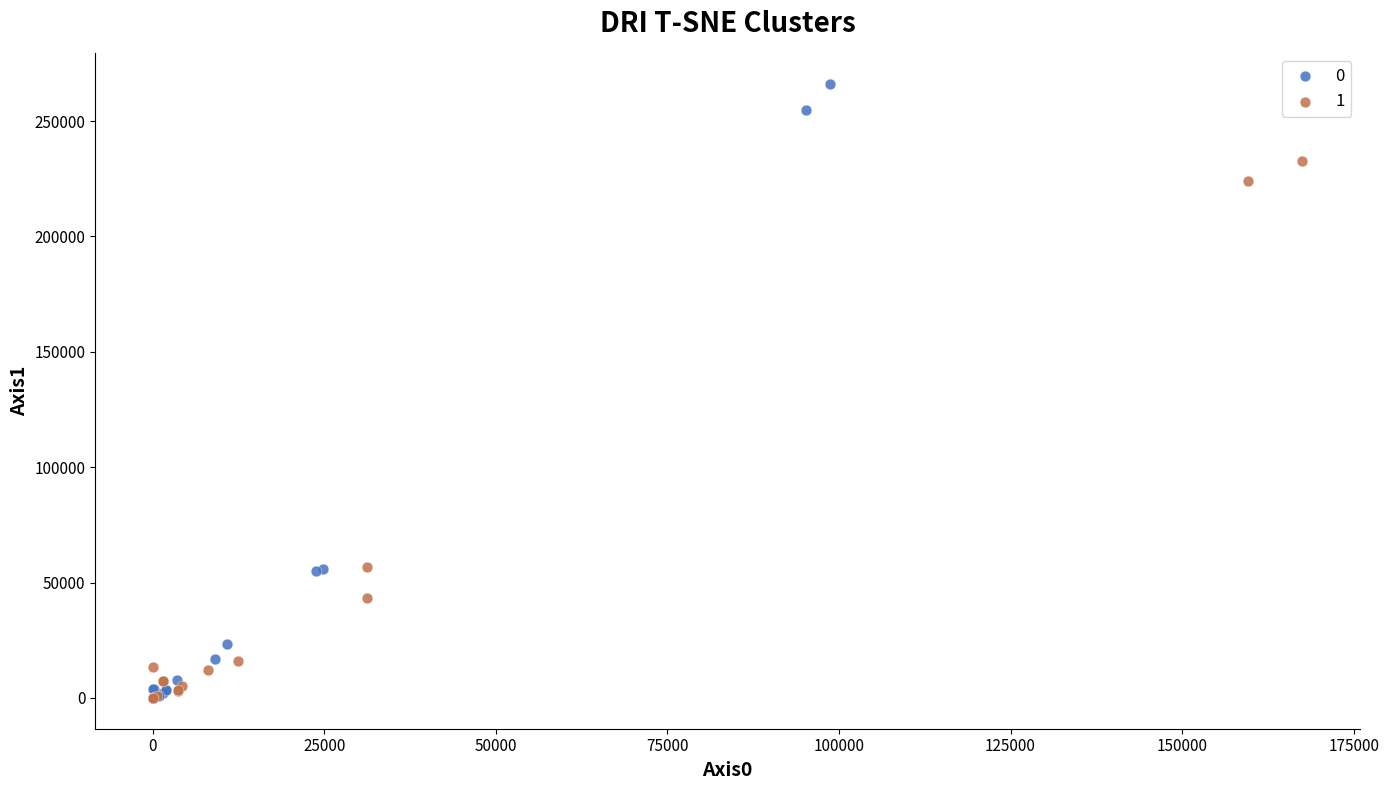

What are all the series names shown in the legend?

0, 1